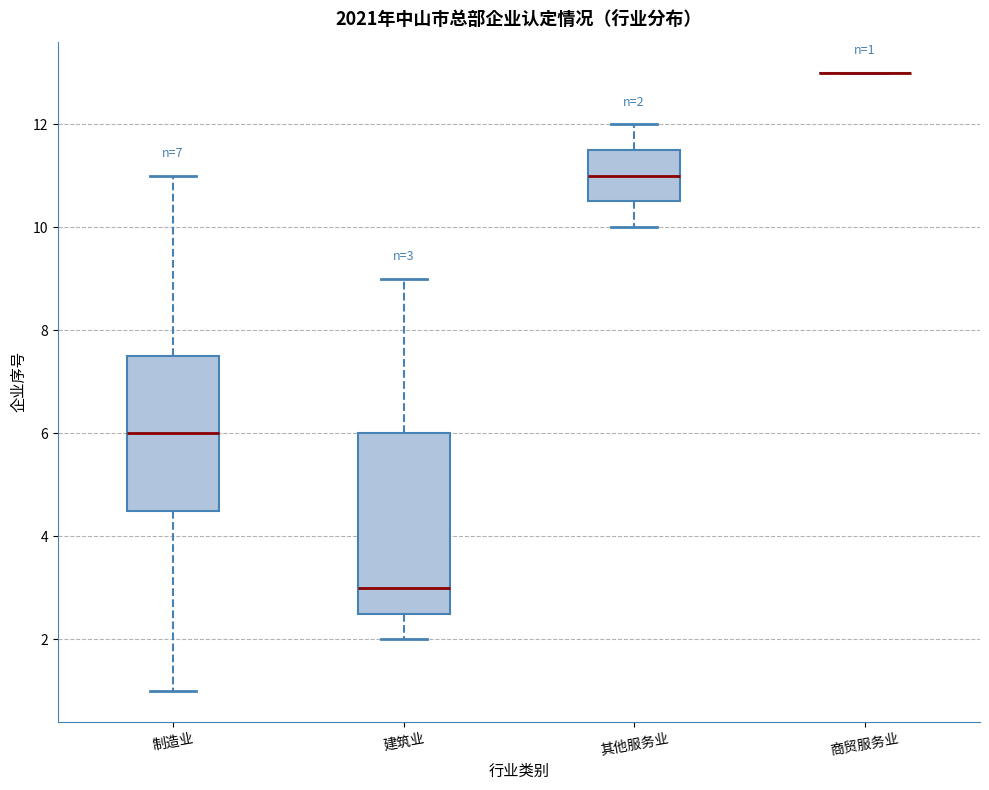

Comparing the boxes themselves (not the whiskers), which one is the tallest?

建筑业